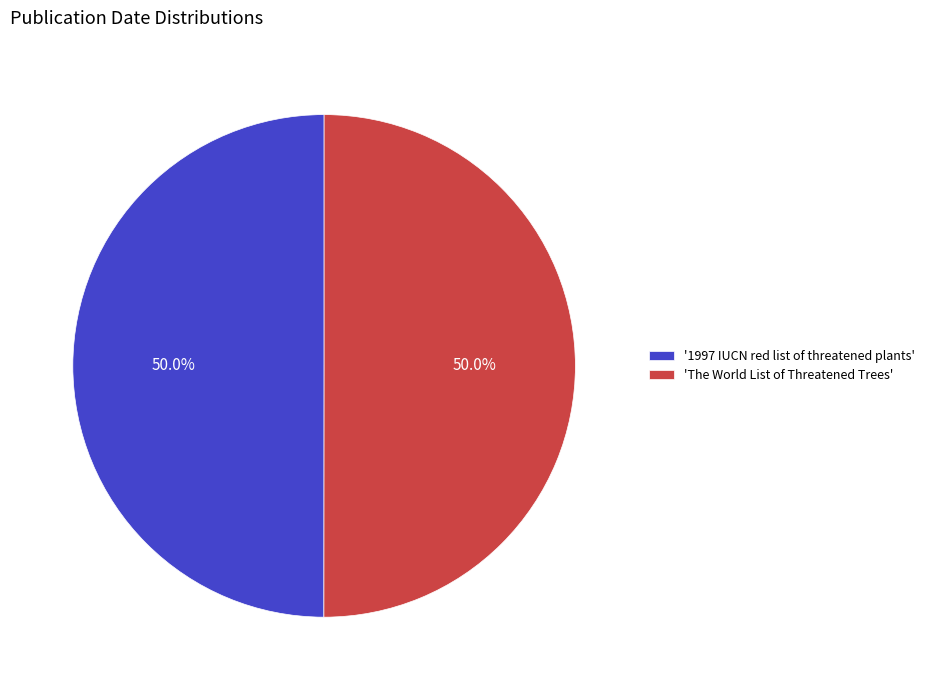

What percentage is NOT represented by 'The World List of Threatened Trees'?

50.0%